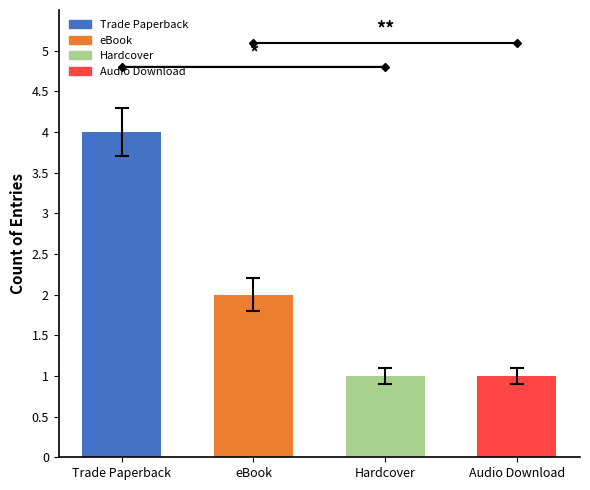

What position from the right is Audio Download?

1